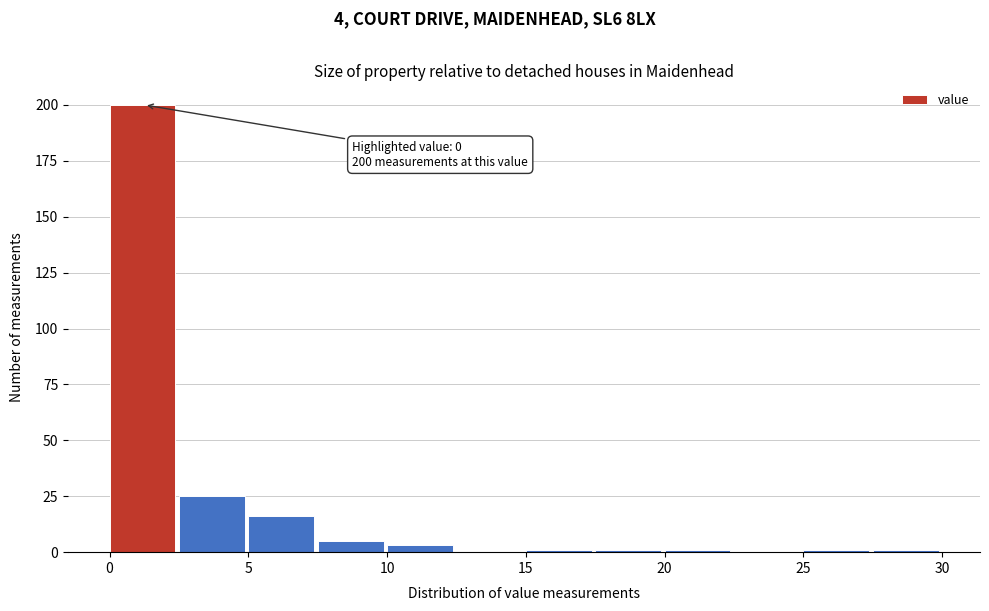

Which range on the x-axis has the tallest bar?

0.0 to 2.5